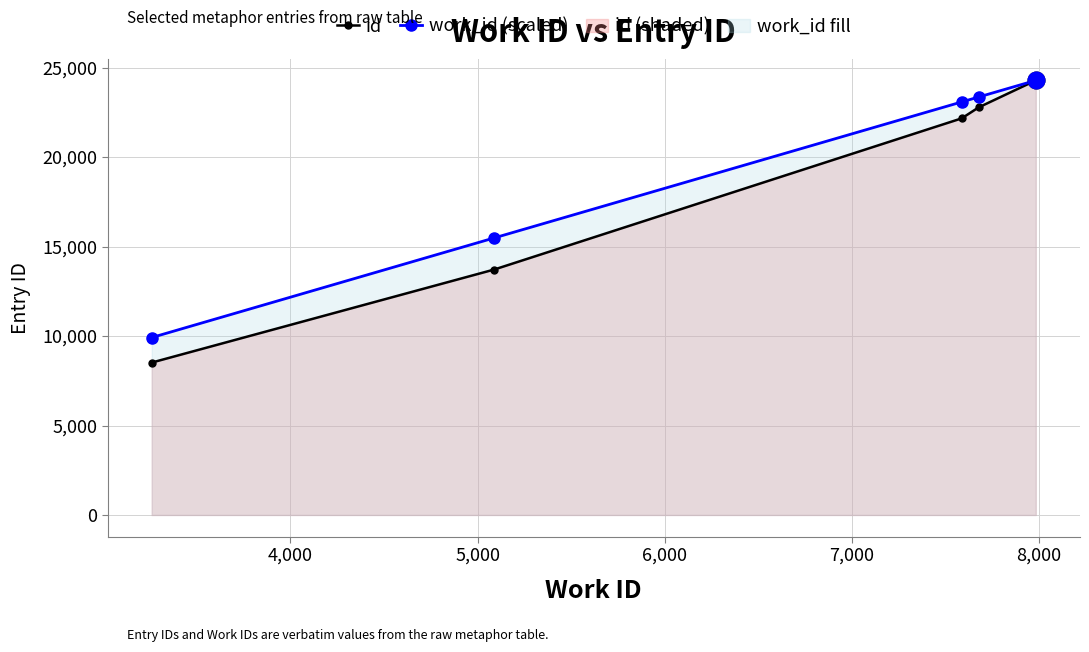

Which series has the widest spread of values?

id